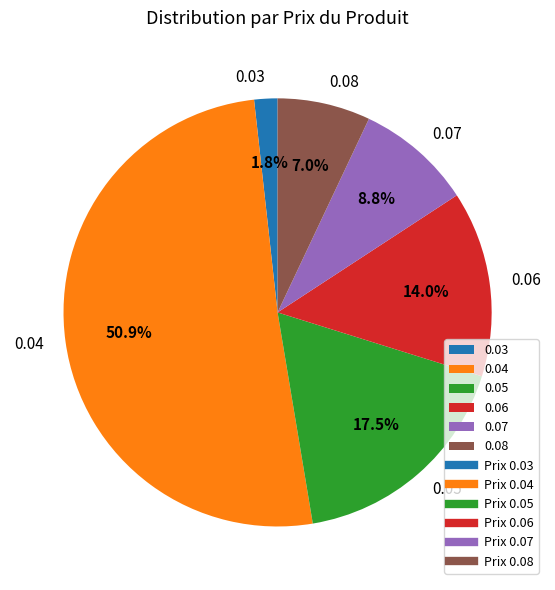

What percentage do 0.03 and 0.06 together represent?

15.8%